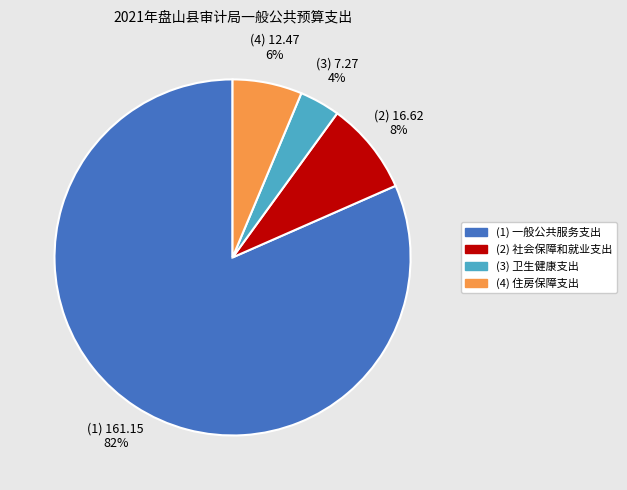

To the nearest percent, what is the difference between the largest and smallest slice percentages?

78%